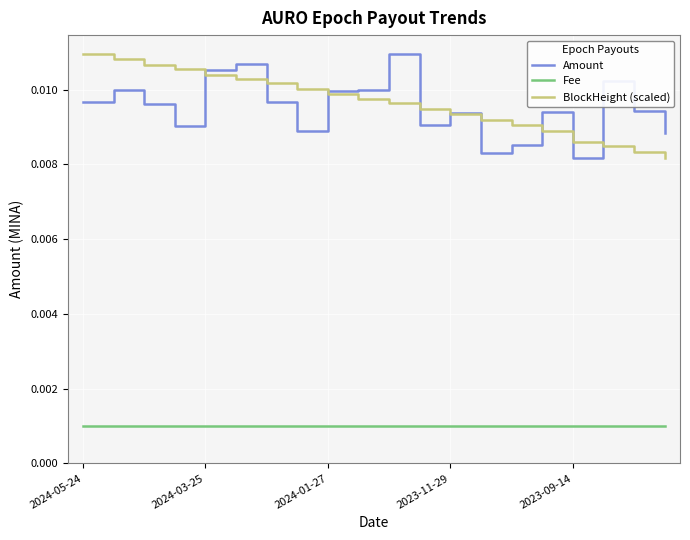

True or false: BlockHeight (scaled) and Fee cross at least once.

False